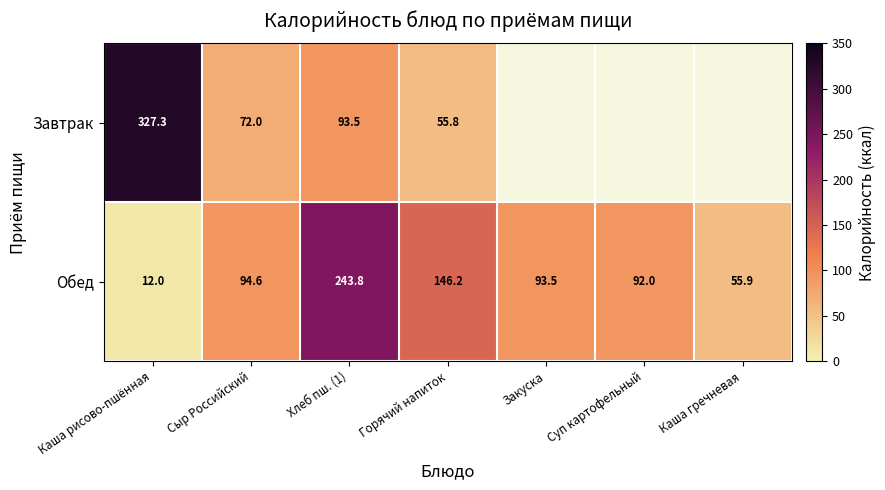

Where does the Обед series first go above 93?

Сыр Российский